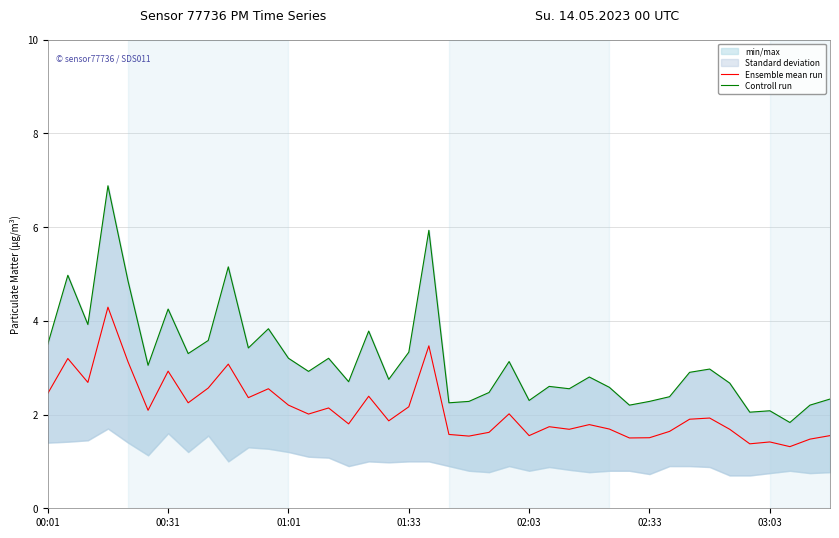

Which category has the lowest value in the Controll run series?

37